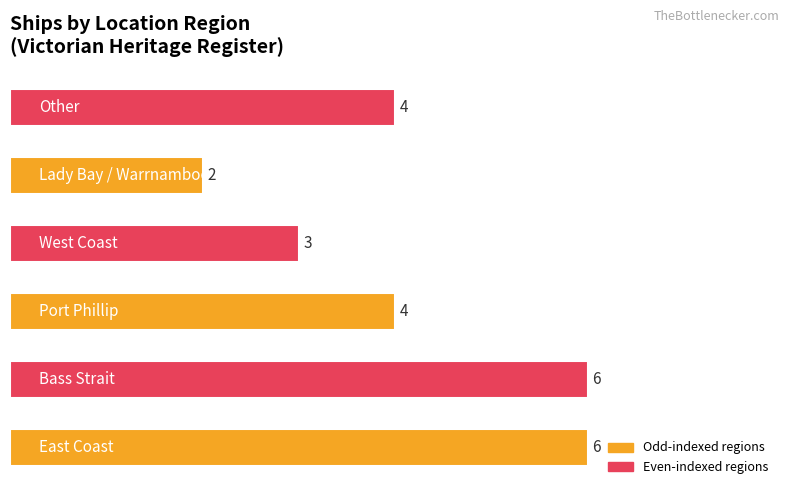

Count the values in the range 3 to 6.

5